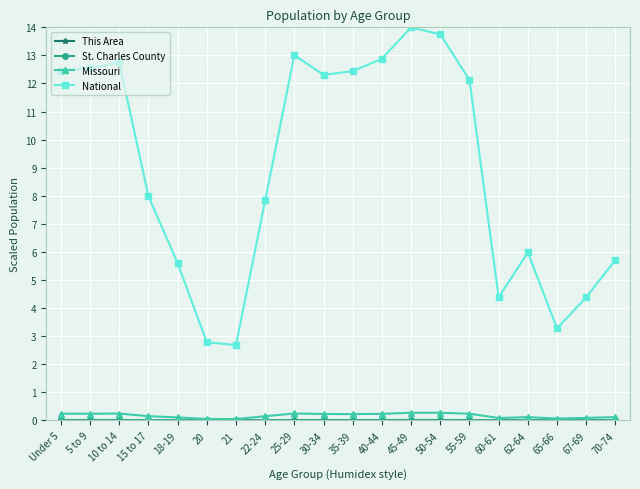

True or false: Missouri has more than 0 points higher than both neighbors.

True